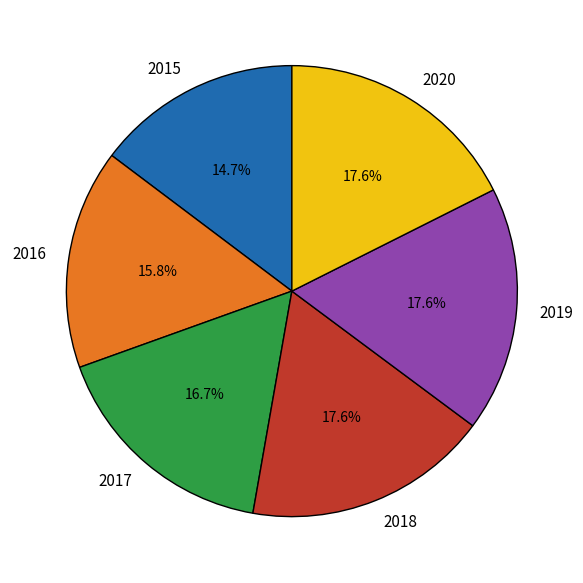

How many slices are in this pie chart?

6